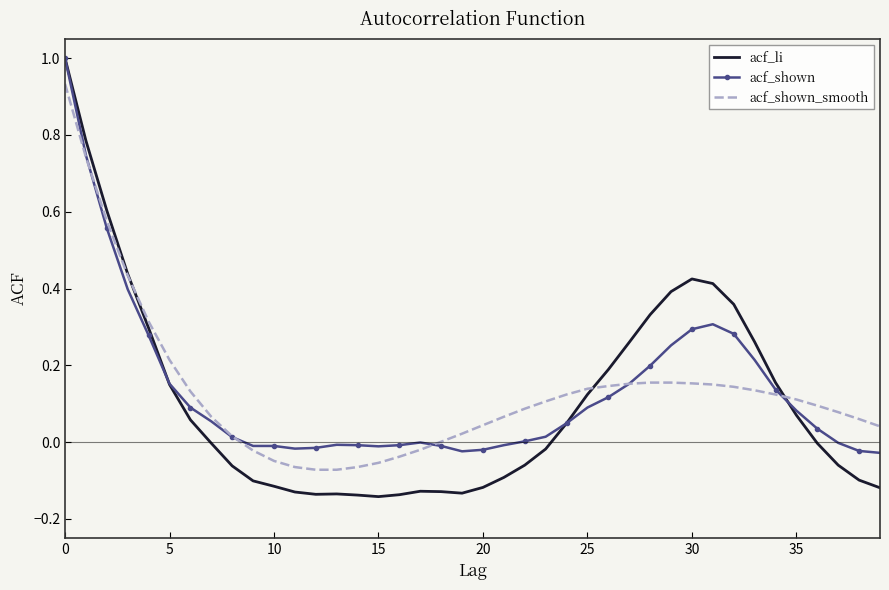

Which series has the largest range (max minus min)?

acf_li